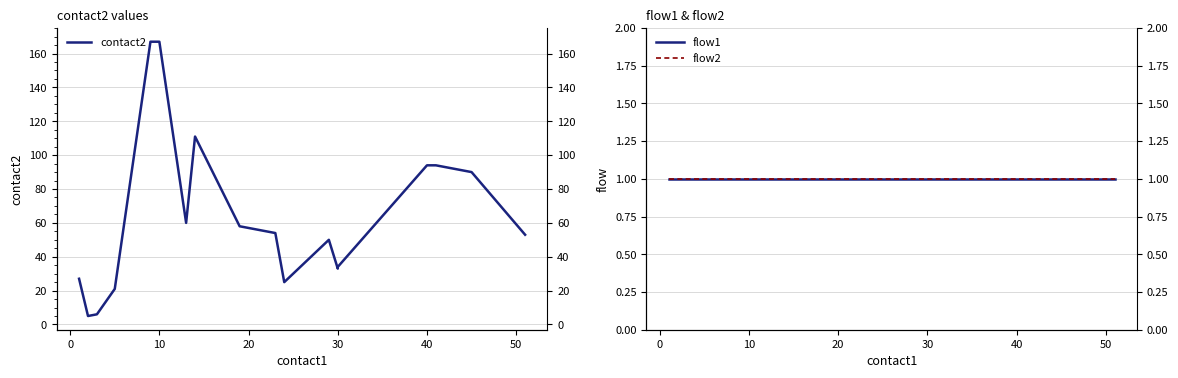

Which series has the largest total across all categories?

contact2